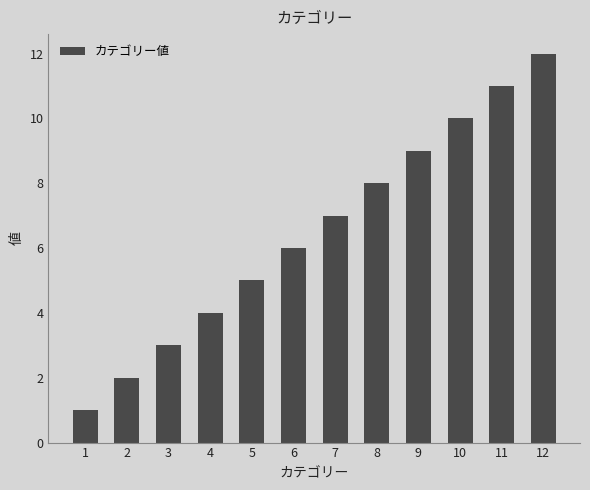

What is the maximum value shown in the chart?

12